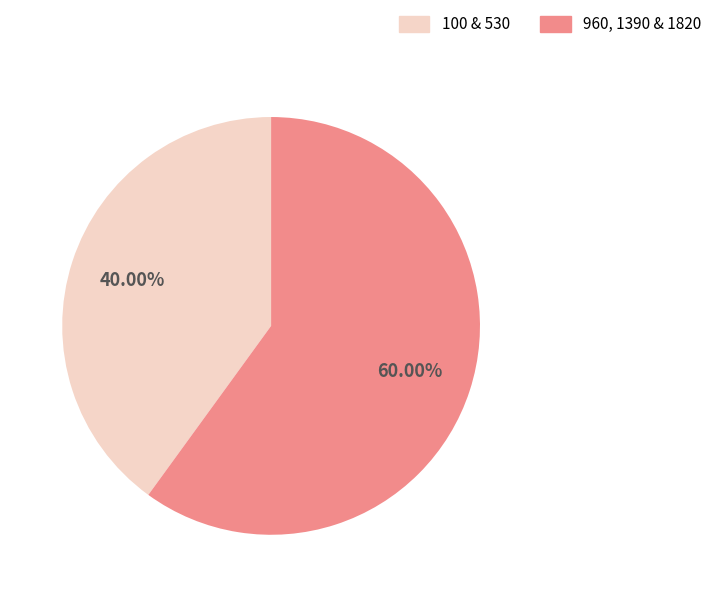

Which category has the smallest portion of the pie?

100 & 530